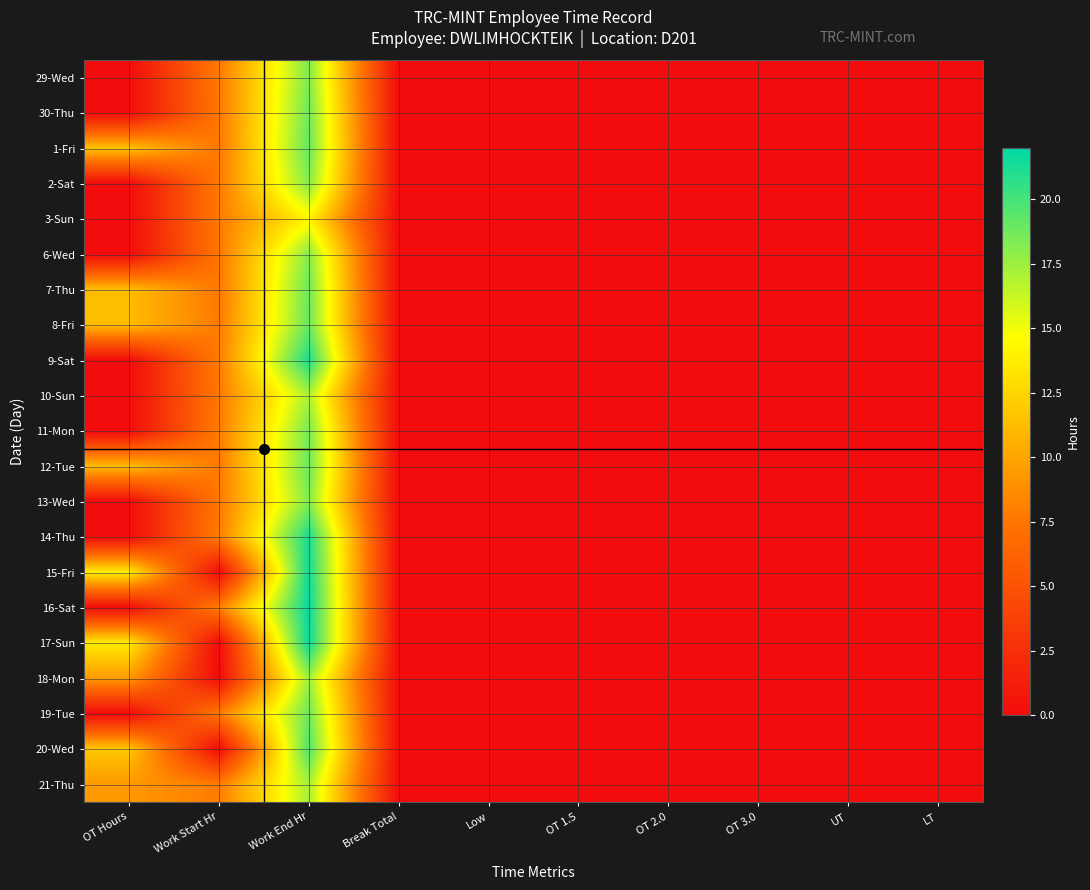

Which label corresponds to the largest value in the chart?

Work End Hr